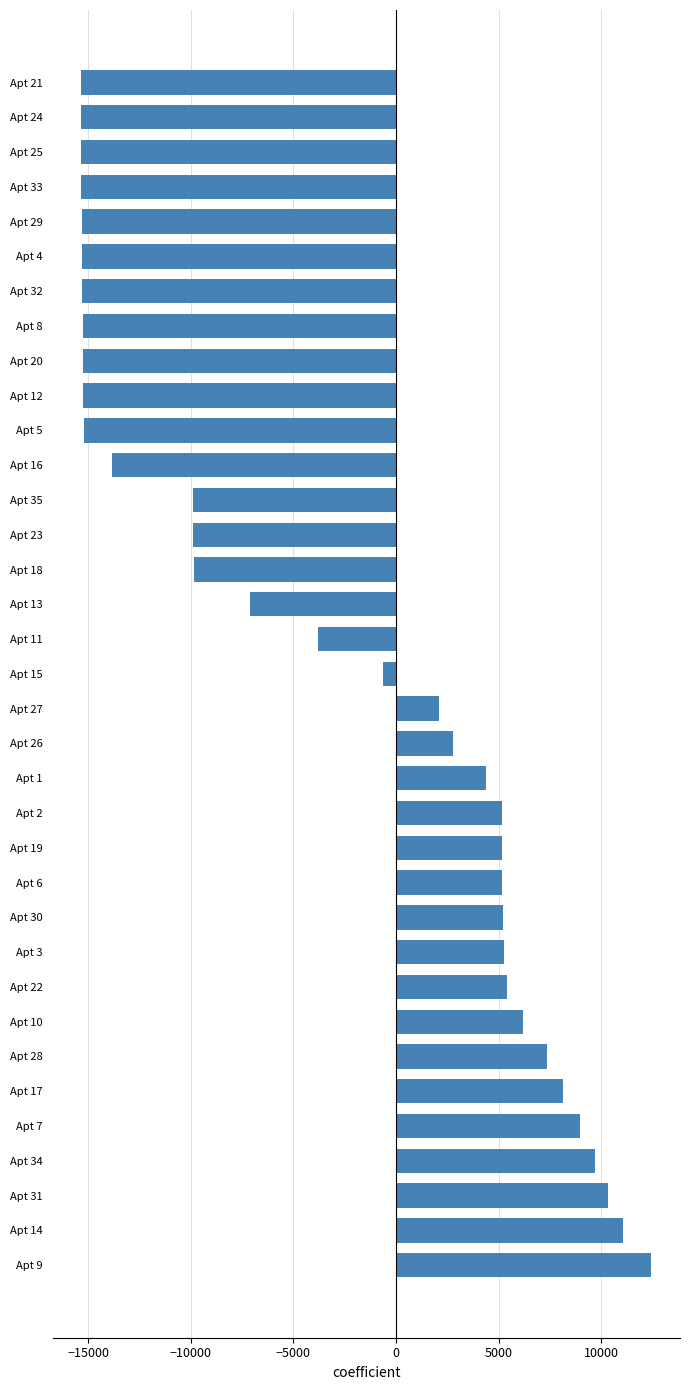

How many values are above zero?

17